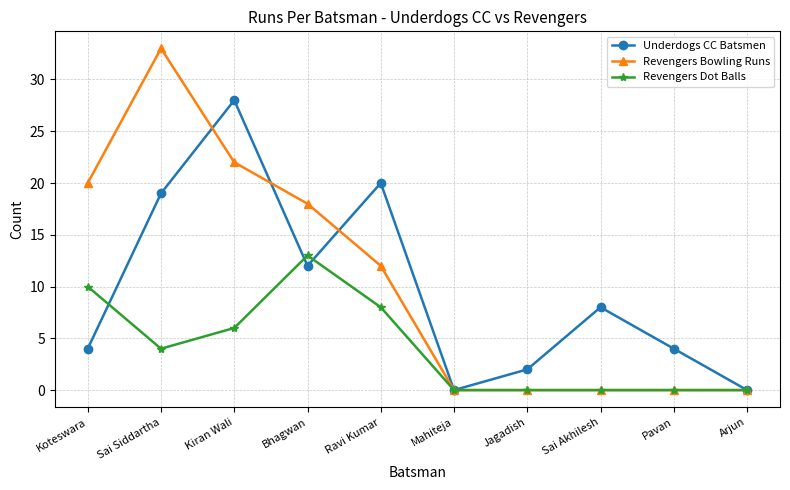

Between which two adjacent categories do Revengers Bowling Runs and Underdogs CC Batsmen first intersect?

Sai Siddartha and Kiran Wali